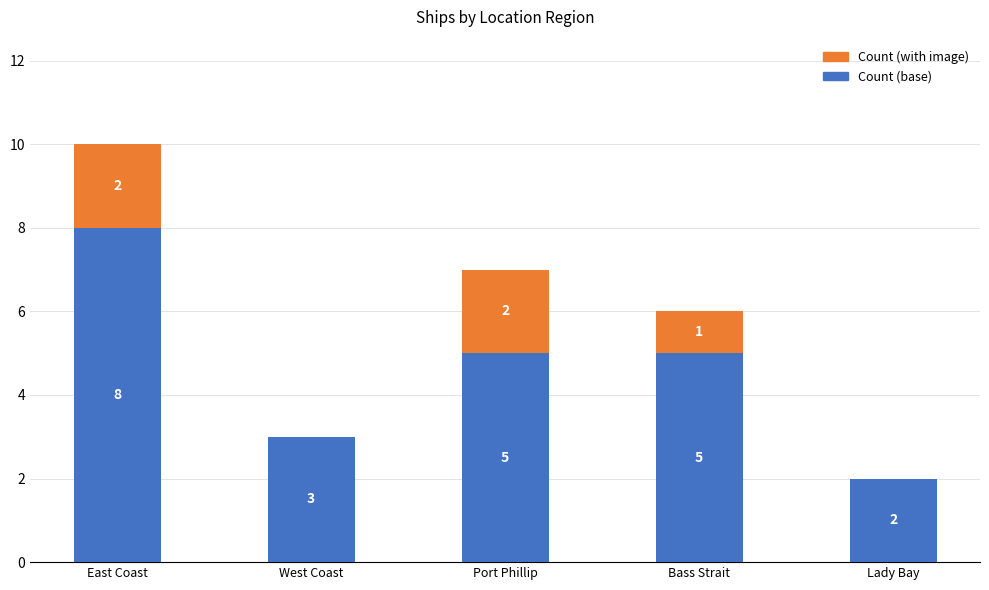

What is the sum of the Count (base) values at Lady Bay and West Coast?

5